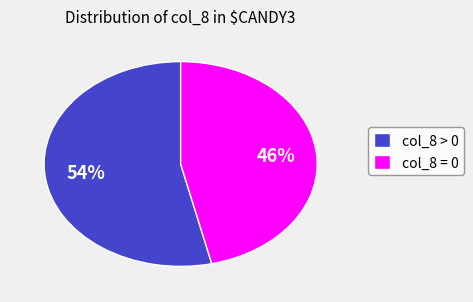

Count the number of slices in the pie.

2